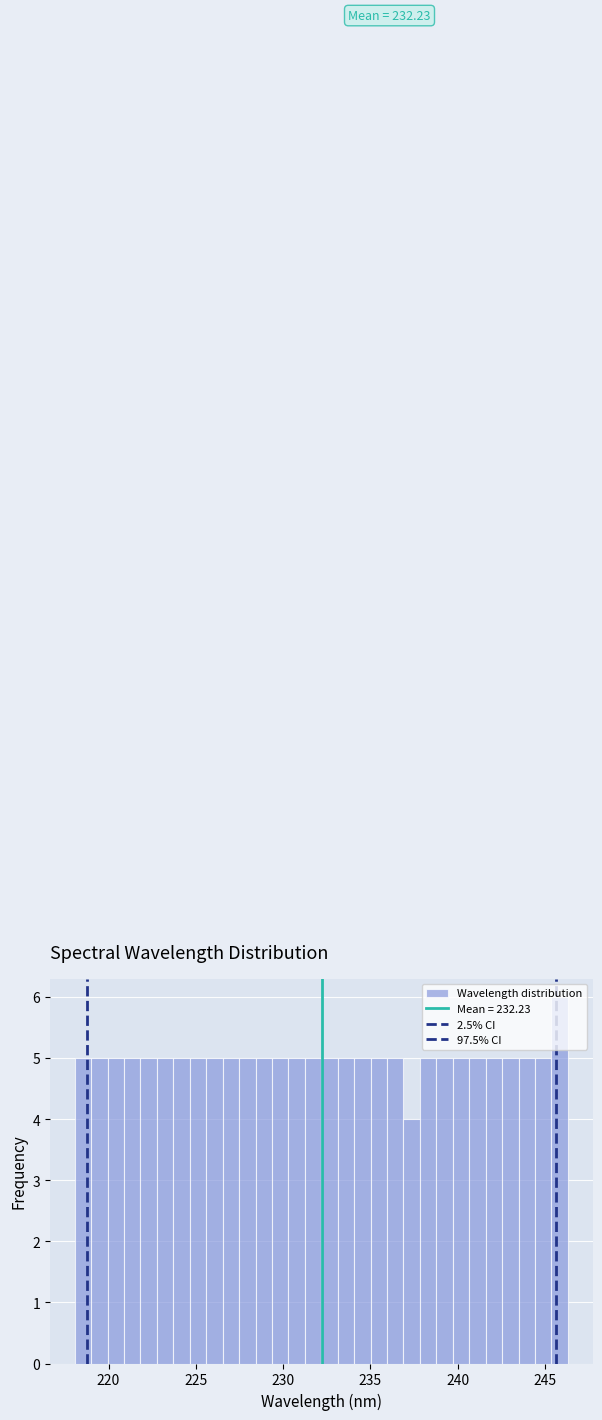

Read against the x-axis, roughly where is the centre of the tallest bar?

246.0